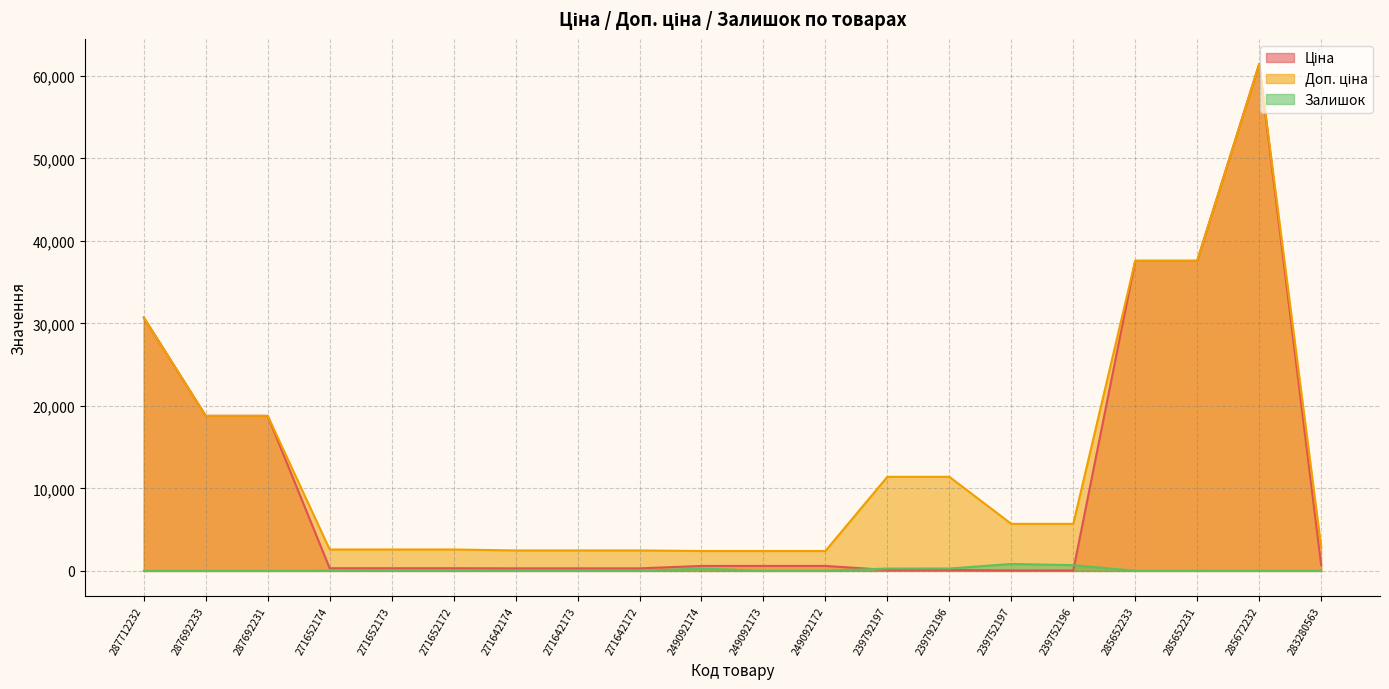

How many data points does each series have?

20